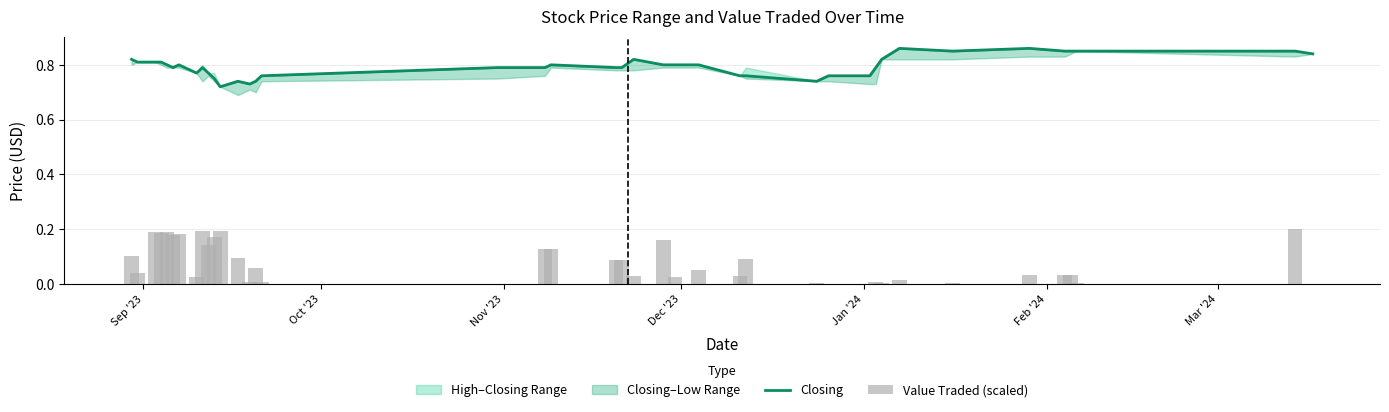

The value of Closing at 21 is 0.5. True or false?

False